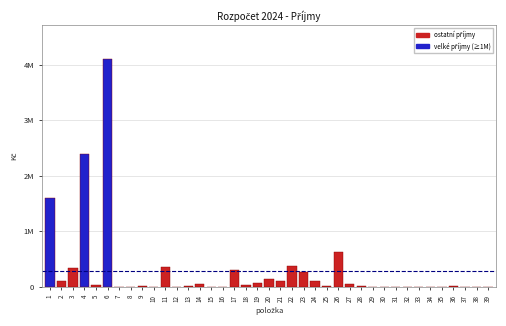

Are the bars horizontal?

No